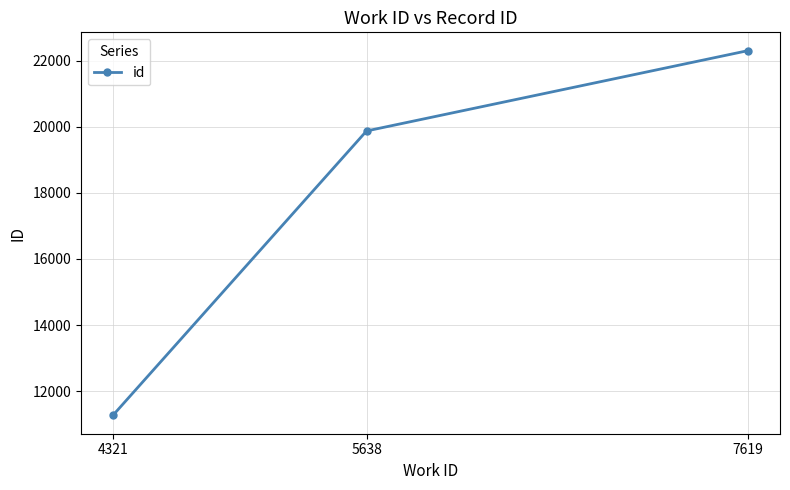

At which category does the chart reach its minimum across all series?

4321